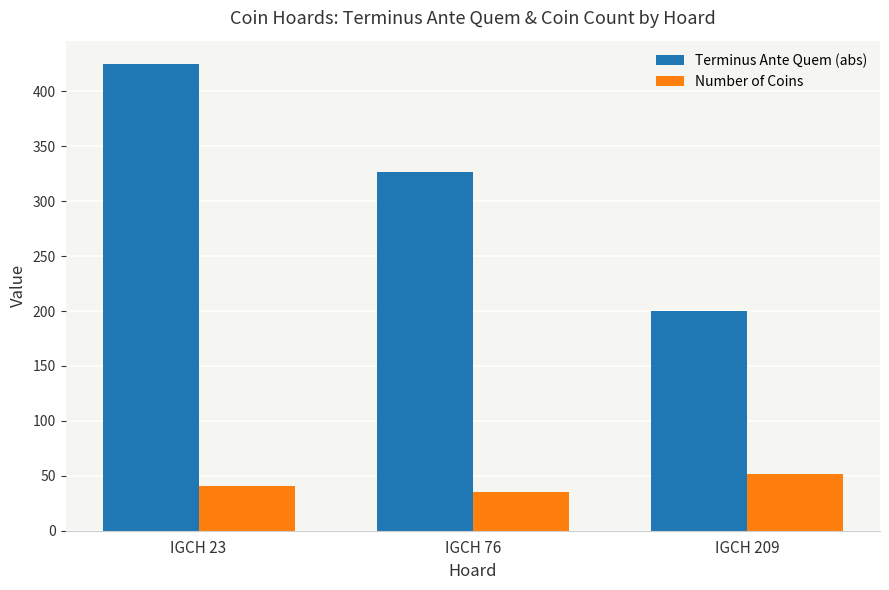

The Terminus Ante Quem (abs) series shows 425 at IGCH 23. True or false?

True